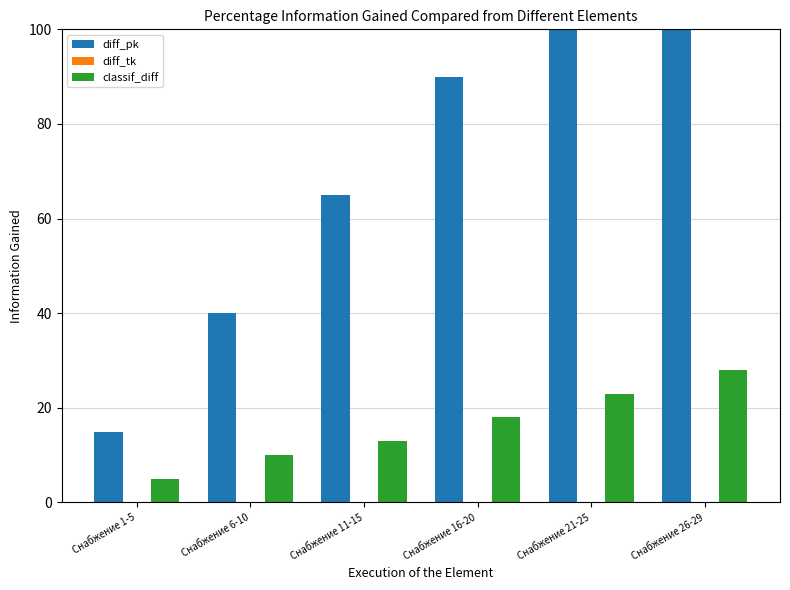

List the series in order of their peak value, highest first.

diff_pk, classif_diff, diff_tk